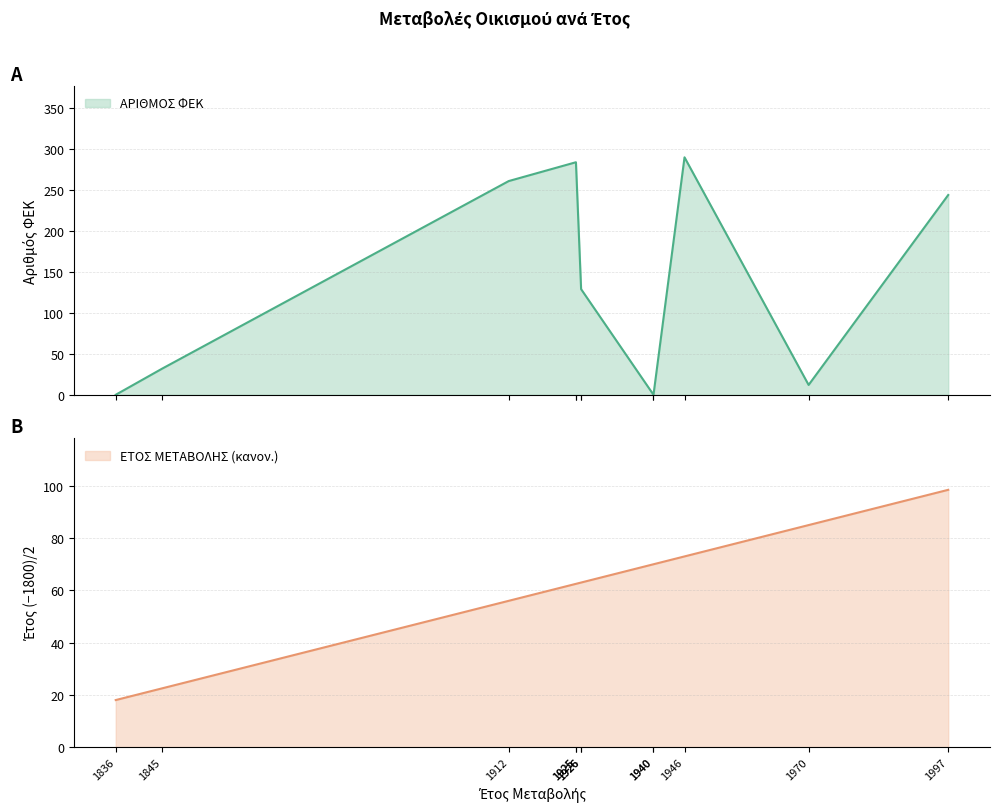

Rank the categories by ΕΤΟΣ ΜΕΤΑΒΟΛΗΣ value from highest to lowest.

1997, 1970, 1946, 1940, 1940, 1926, 1926, 1925, 1925, 1912, 1845, 1836